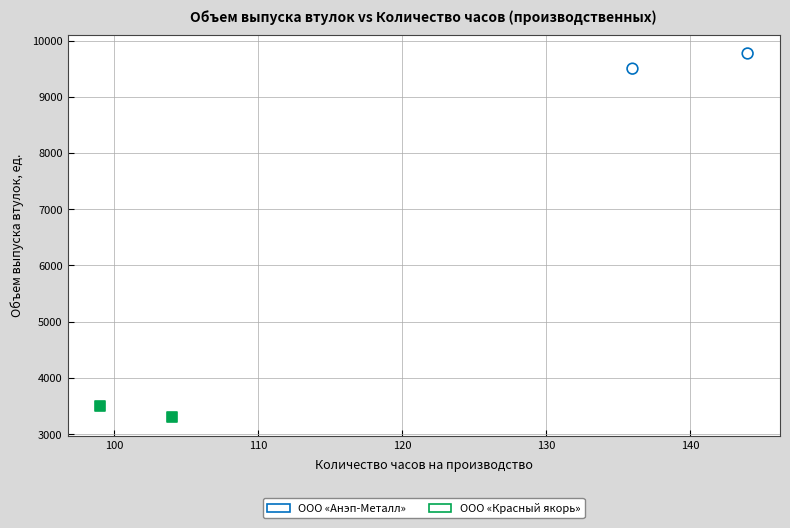

What are all the series names shown in the legend?

ООО «Анэп-Металл», ООО «Красный якорь»